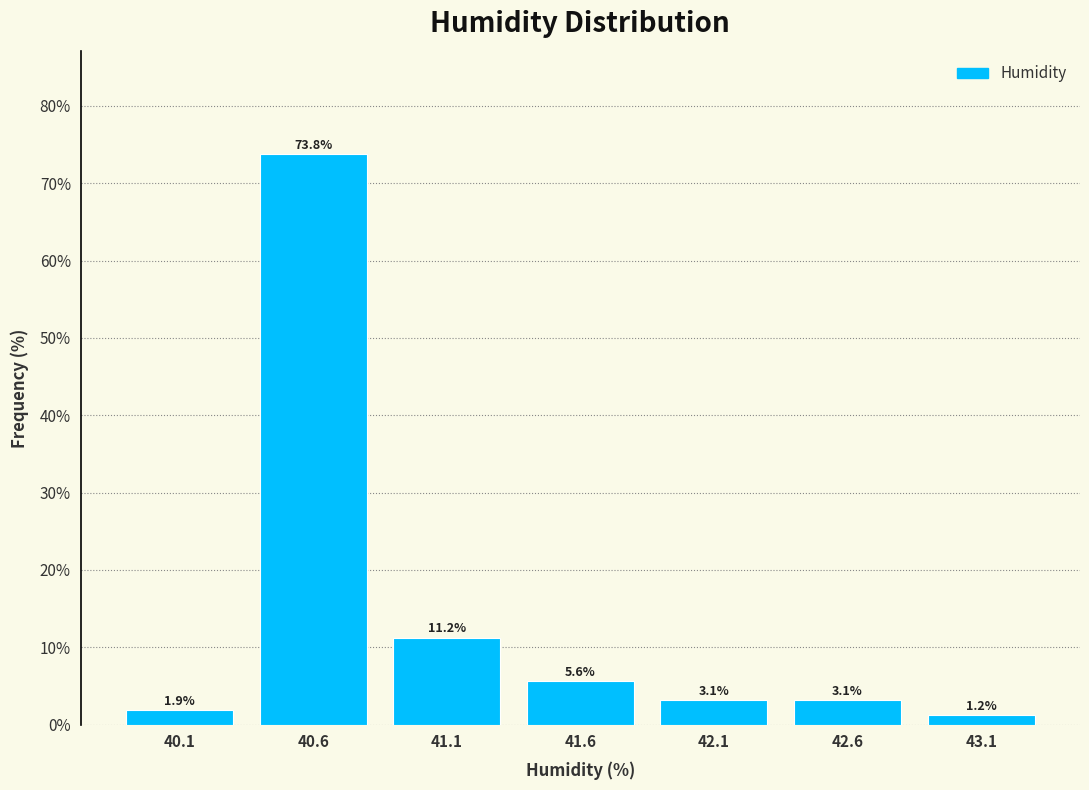

What is the difference between the second highest and minimum values?

10.0